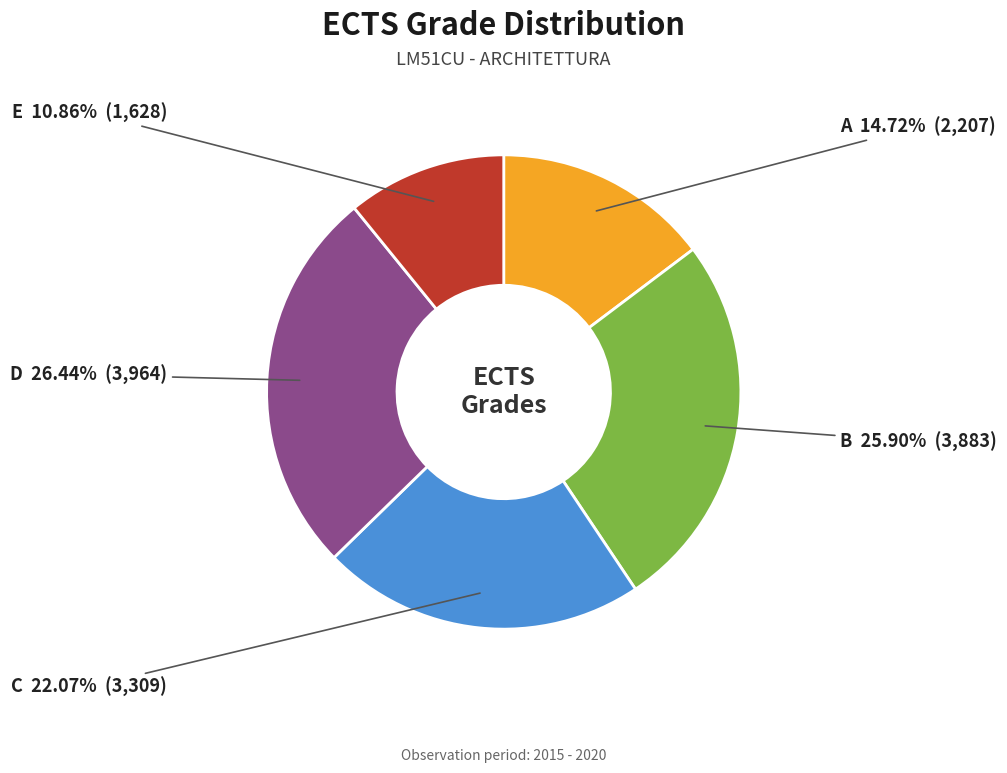

Which has a higher value, E or B?

B